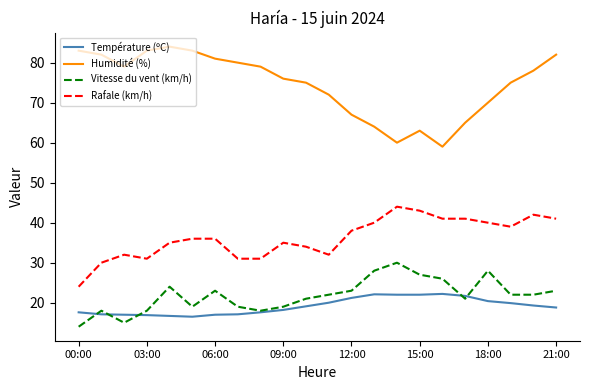

Rank the series by their maximum value, from lowest to highest.

Température (ºC), Vitesse du vent (km/h), Rafale (km/h), Humidité (%)